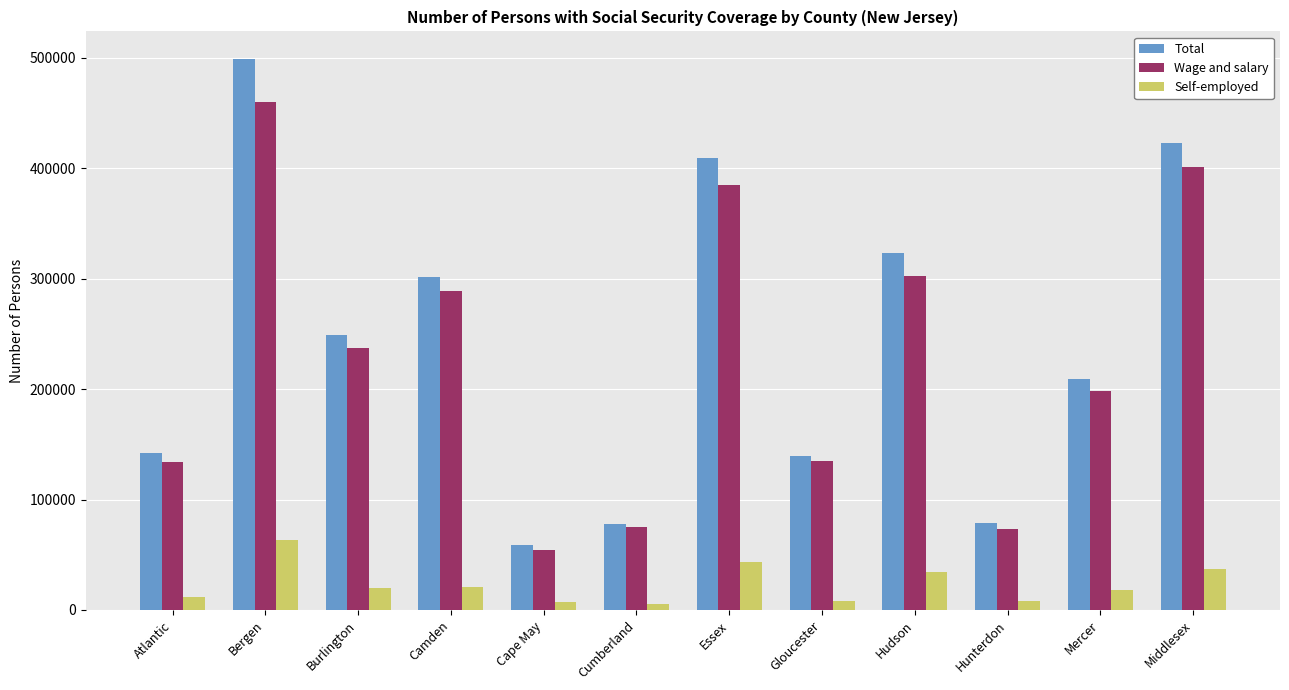

Which series changed the most between Atlantic and Hudson?

Total